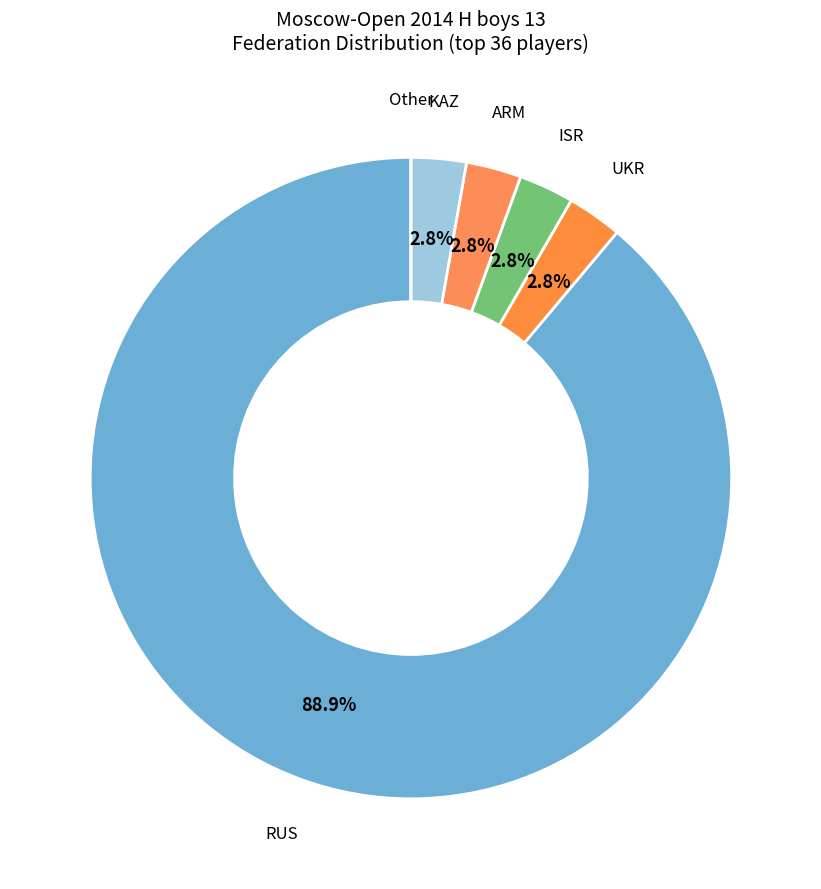

Combined, do ISR and RUS account for over 50%?

Yes